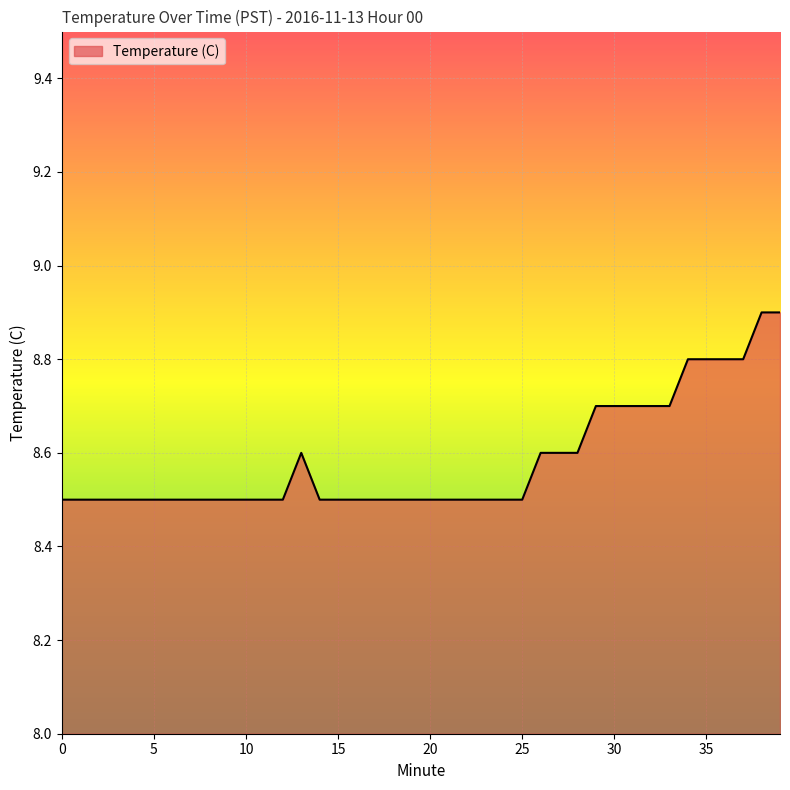

Reading left to right, transcribe all the data shown in this chart.

8.5	8.5	8.5	8.5	8.5	8.5	8.5	8.5	8.5	8.5	8.5	8.5	8.5	8.6	8.5	8.5	8.5	8.5	8.5	8.5	8.5	8.5	8.5	8.5	8.5	8.5	8.6	8.6	8.6	8.7	8.7	8.7	8.7	8.7	8.8	8.8	8.8	8.8	8.9	8.9